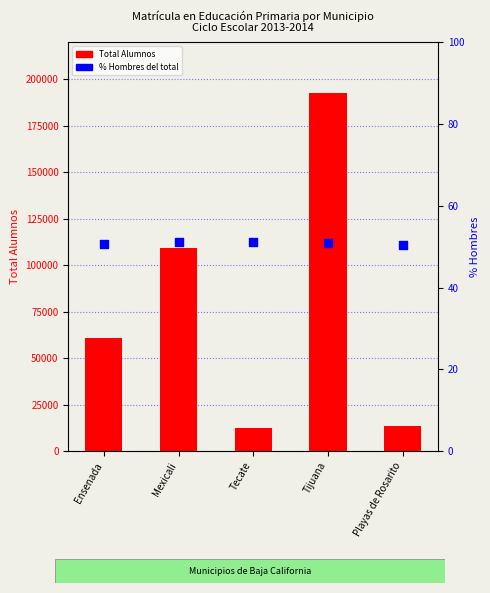

Which series has the largest Y range (max minus min)?

Total Alumnos